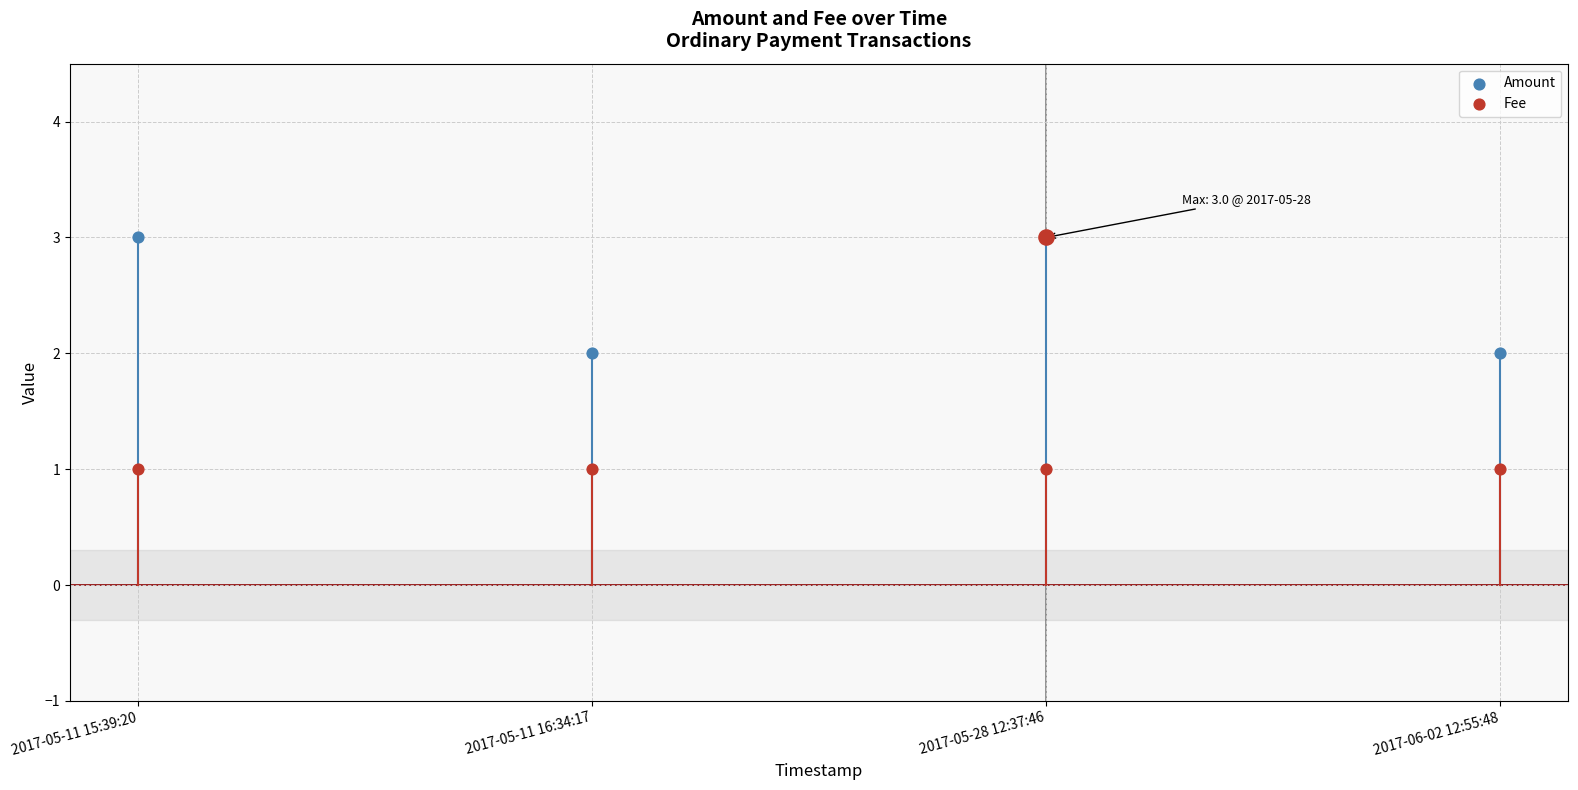

What are all the series names shown in the legend?

Amount, Fee